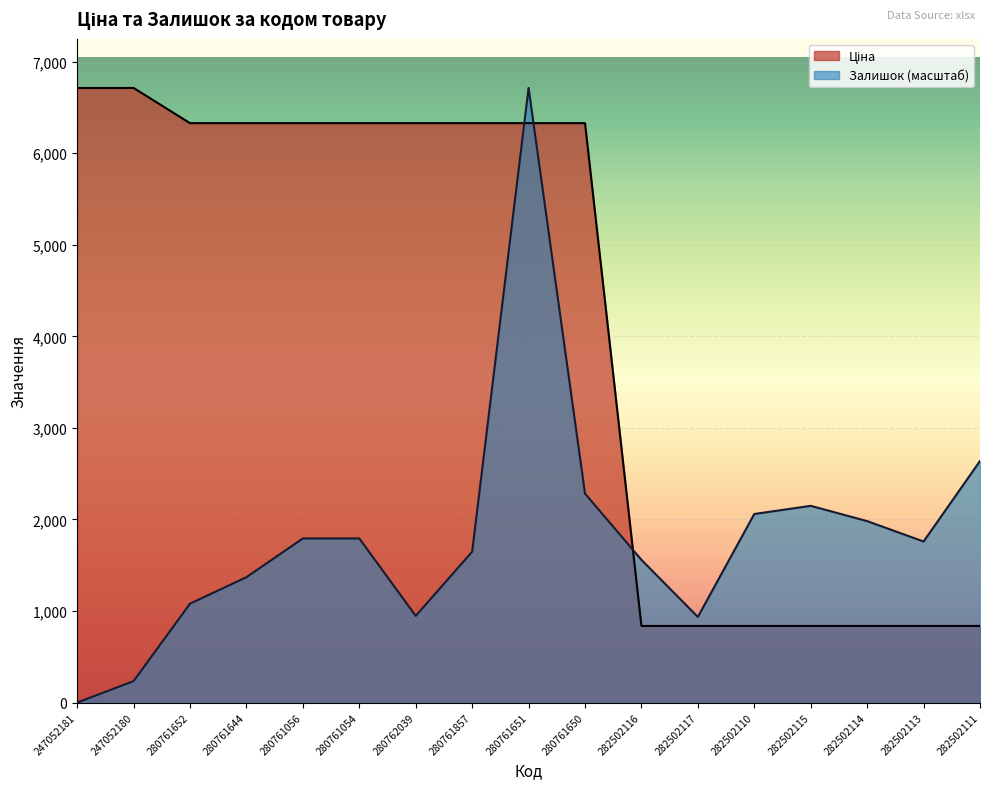

What position from the right is 280761644?

14